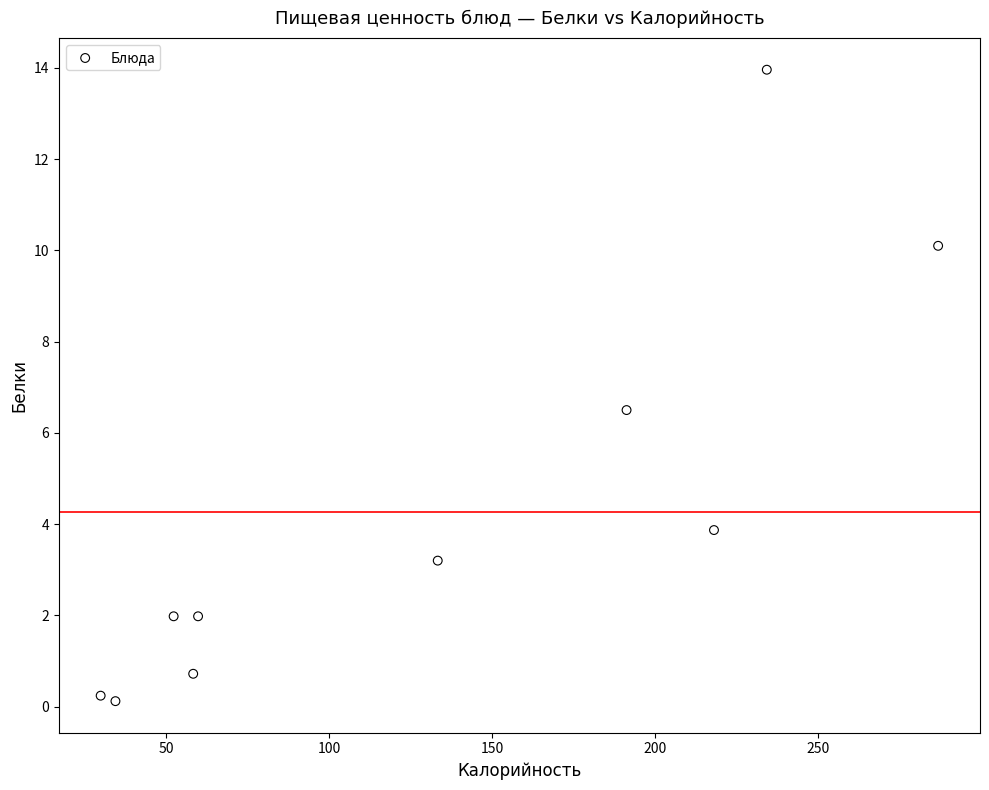

What Y value in the scatter plot is closest to 7?

6.5